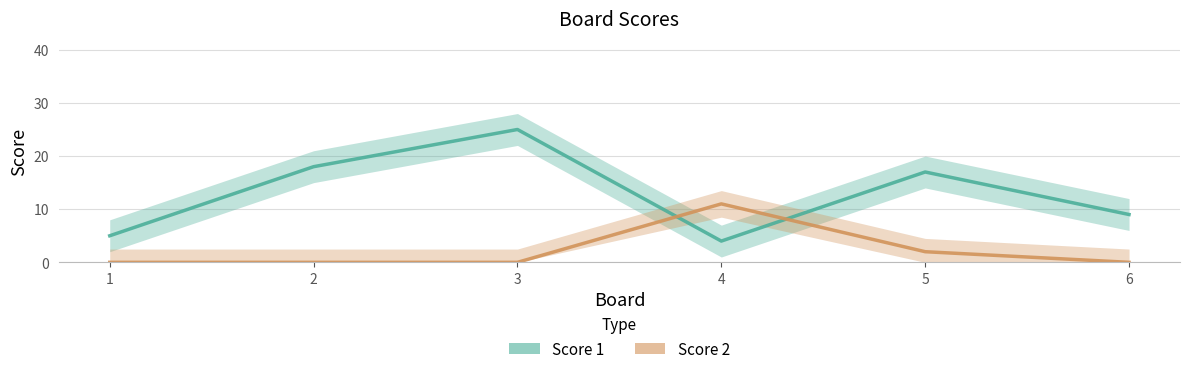

What is the difference between the Score 2 values at 3 and 5?

2